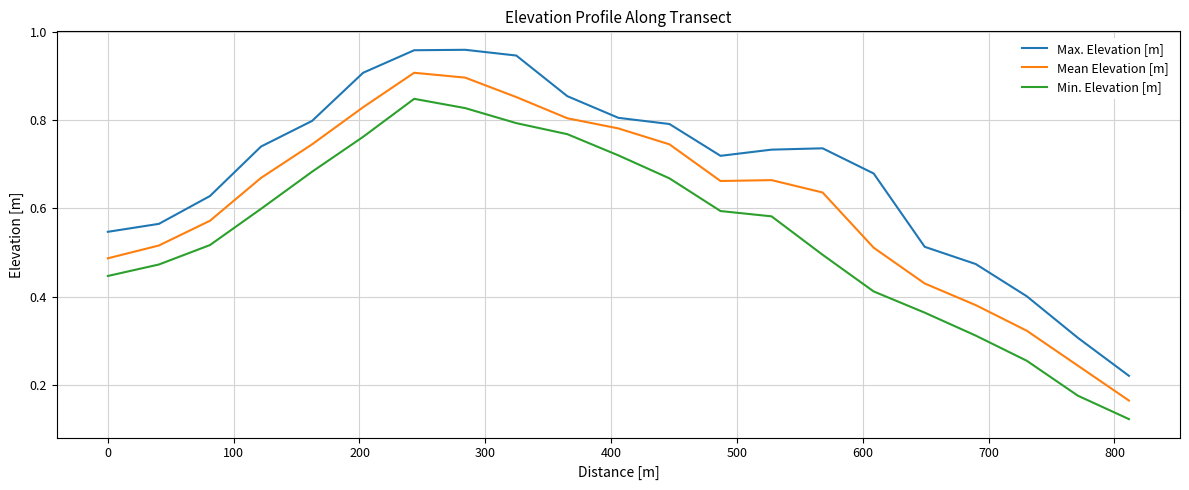

List the series in order of their overall mean, highest first.

Max. Elevation [m], Mean Elevation [m], Min. Elevation [m]